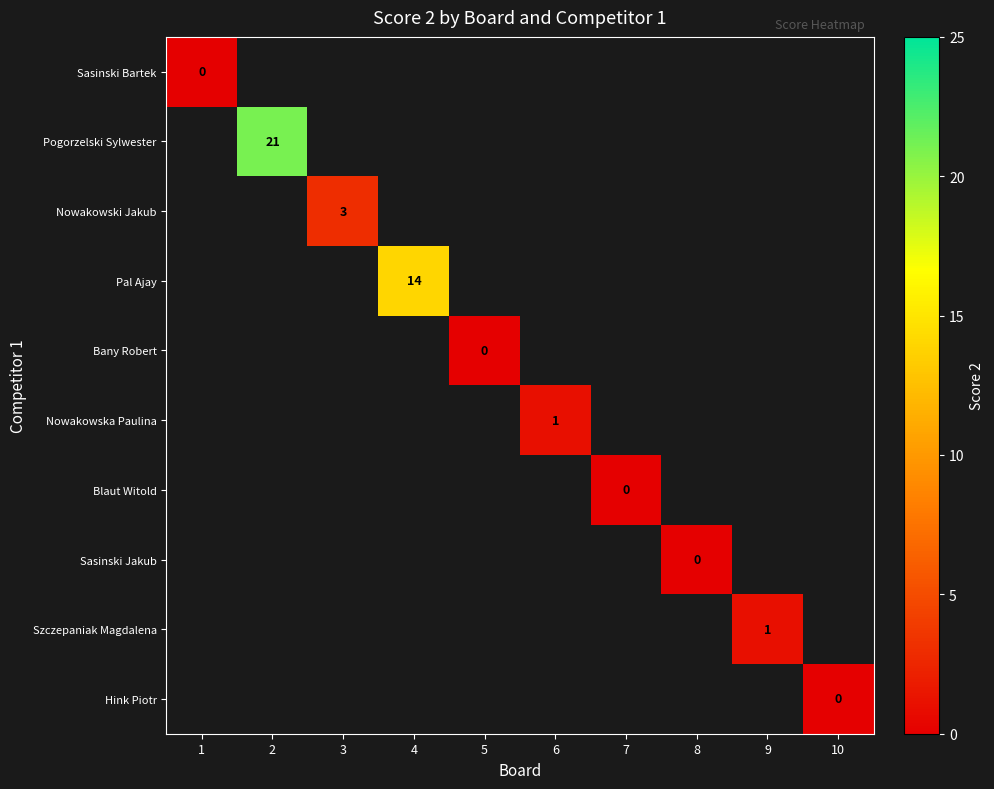

At how many categories does at least one series exceed 12?

2